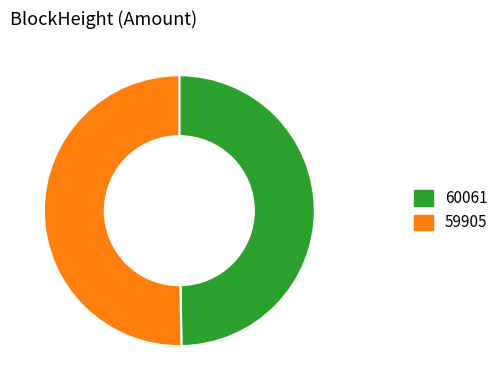

Which has a higher value, 59905 or 60061?

59905